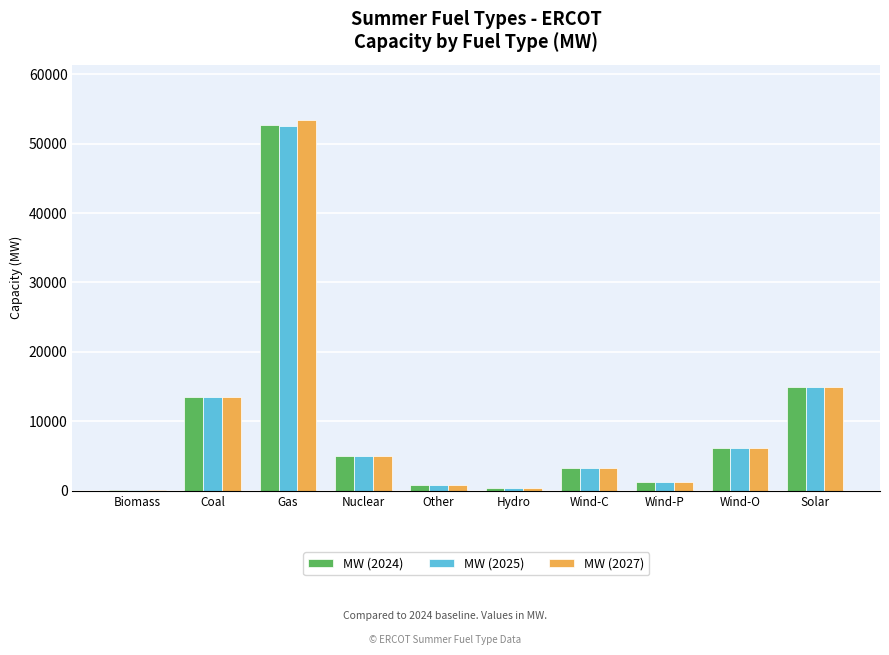

The value of MW (2024) at Wind-O is 6128.3. True or false?

True